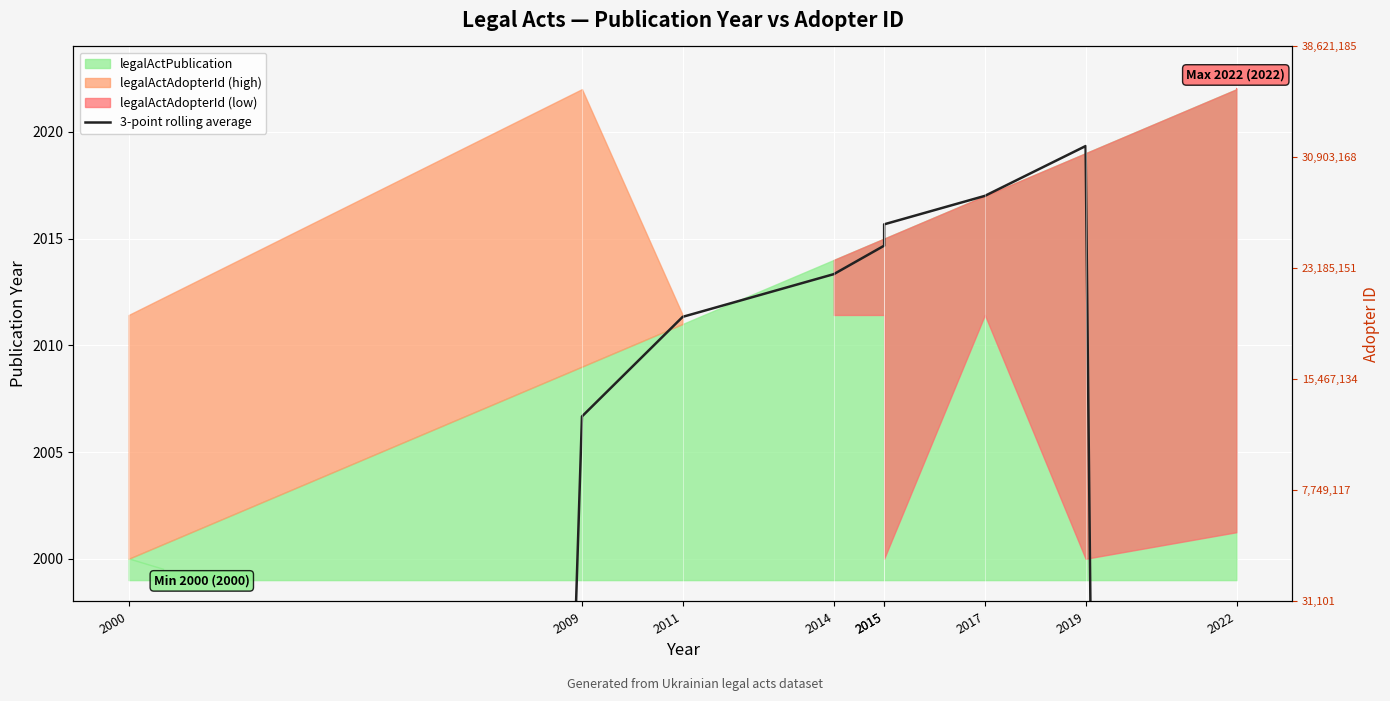

Rank the categories by value from highest to lowest.

2019, 2017, 2015, 2015, 2014, 2011, 2009, 2022, 2000